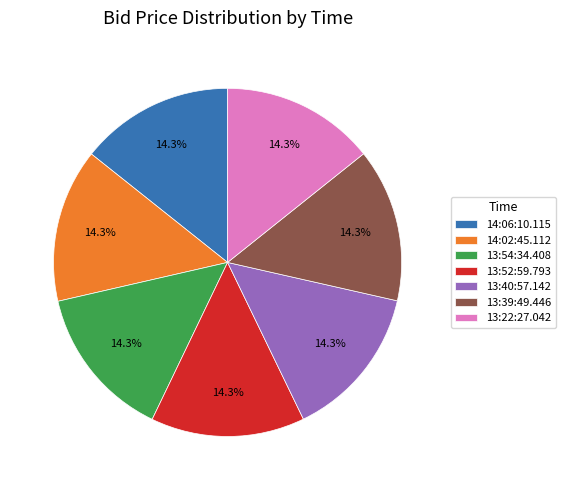

How much of the chart is everything except 13:39:49.446?

85.7%